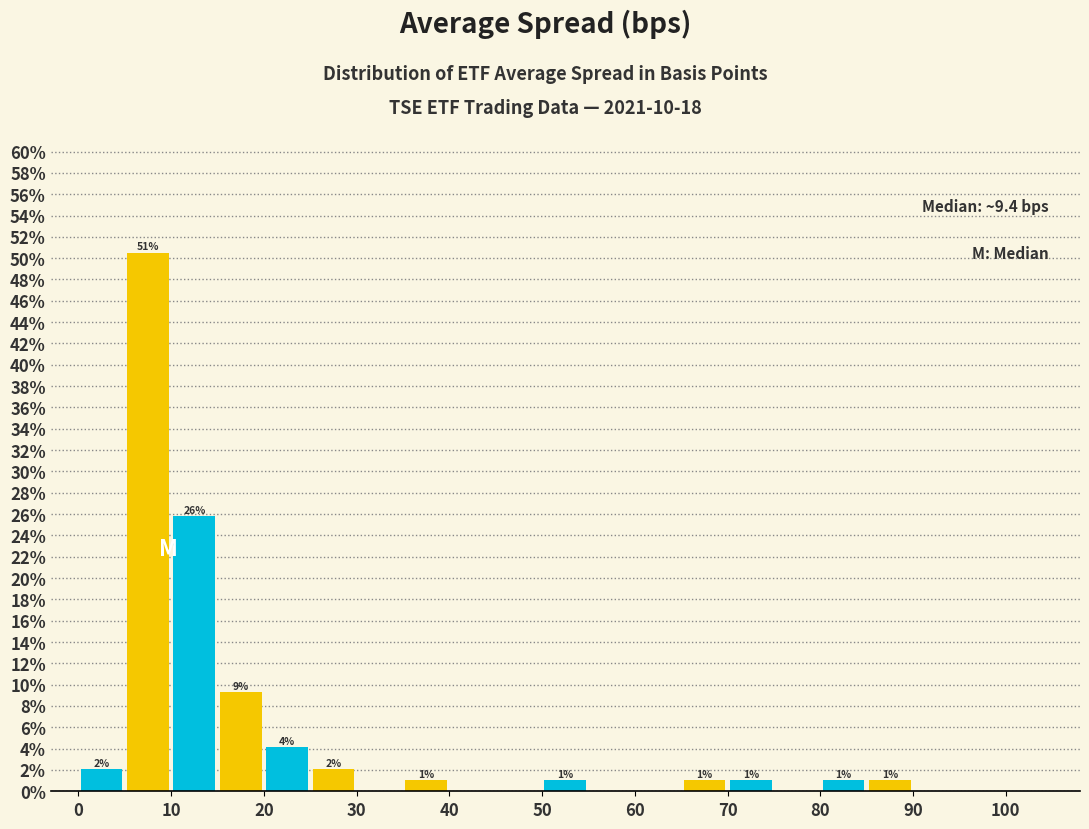

Which range on the x-axis has the tallest bar?

5 to 10